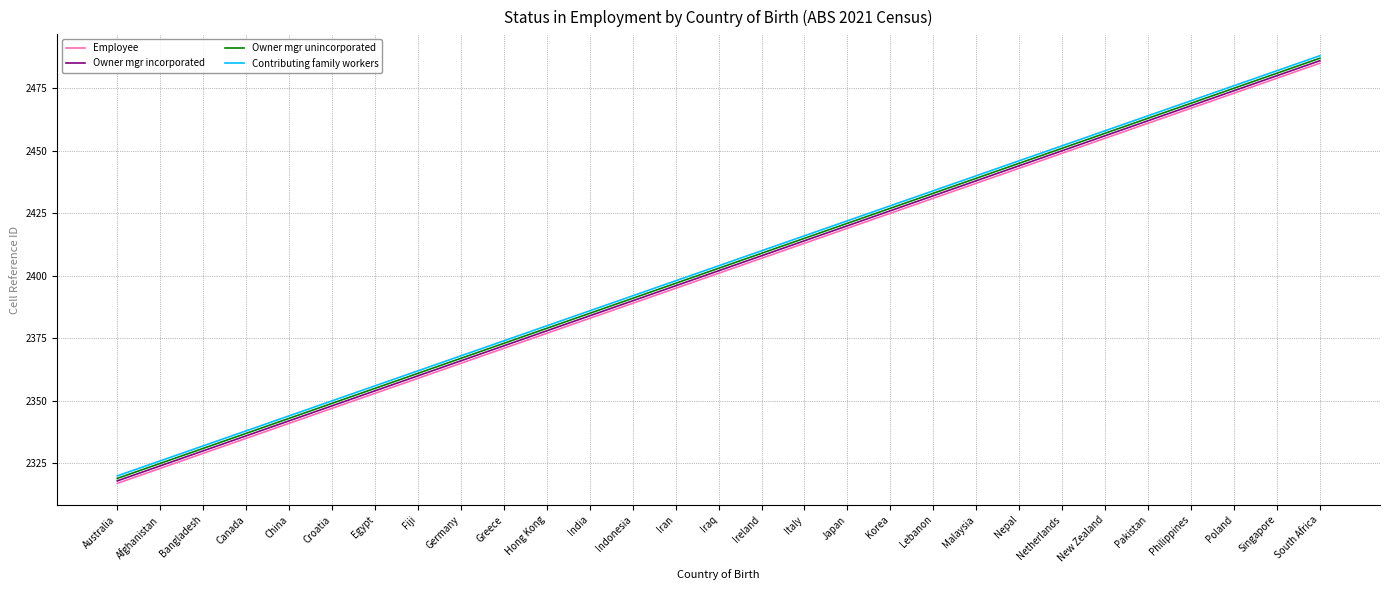

What position from the right is Ireland?

14